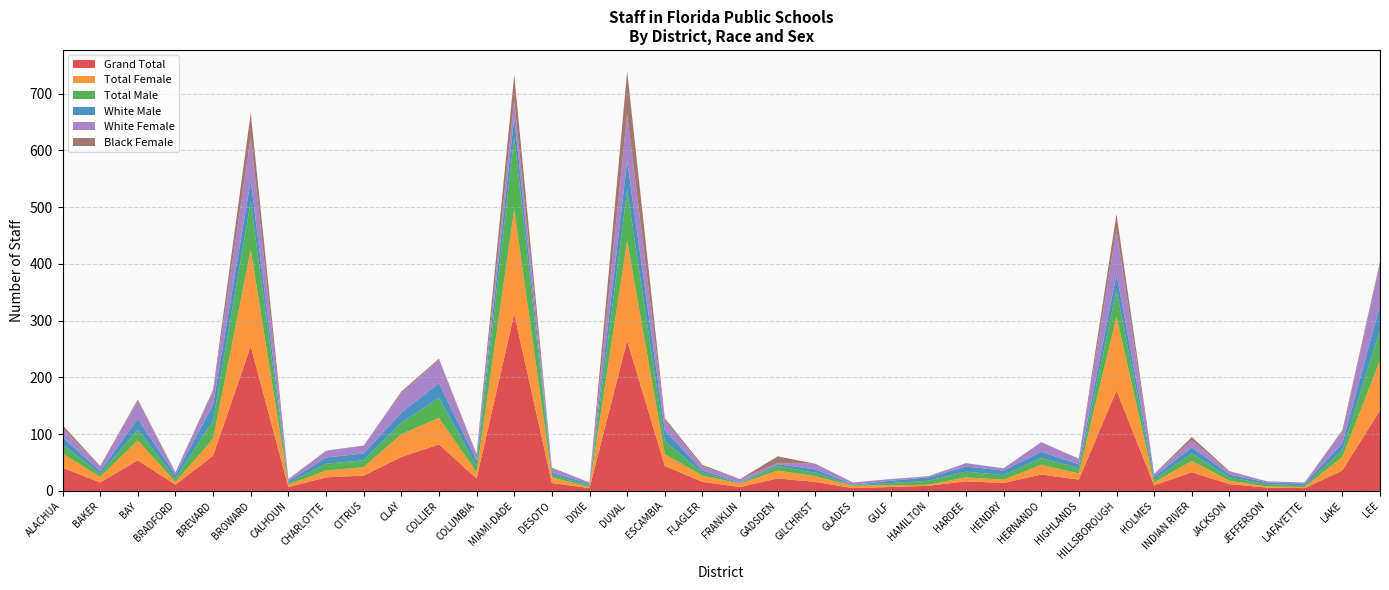

Reading left to right, transcribe all the data shown in this chart.

Grand Total: 41	15	54	11	62	255	7	24	27	60	82	22	312	14	5	265	44	16	7	22	16	5	7	9	17	14	29	20	177	10	33	12	6	5	36	142
Total Female: 25	10	35	5	30	170	4	12	15	40	47	11	184	10	2	176	21	11	6	14	10	4	3	2	7	6	17	11	130	5	20	6	2	2	24	88
Total Male: 16	5	19	6	32	85	3	12	12	20	35	11	128	4	3	89	23	5	1	8	6	1	4	7	10	8	12	9	47	5	13	6	4	3	12	54
White Male: 13	5	19	6	28	37	3	11	12	18	26	10	34	4	3	51	19	4	1	3	6	1	4	6	9	8	11	7	28	5	11	5	3	3	12	43
White Female: 16	8	31	5	23	76	3	12	14	34	41	9	30	9	2	83	17	7	6	2	10	4	3	1	6	4	17	10	78	5	12	5	2	2	20	73
Black Female: 5	1	3	0	3	43	1	0	0	3	2	2	45	0	0	76	4	3	0	12	0	0	0	1	0	0	0	0	28	0	6	1	0	0	3	4